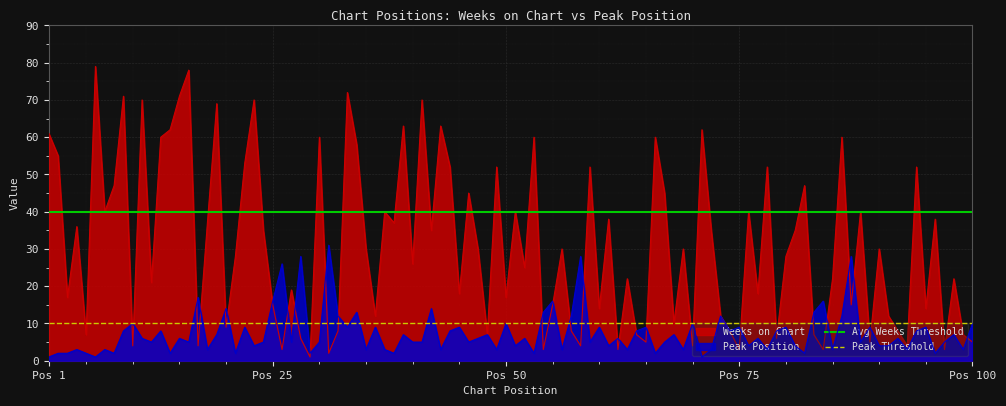

What is the maximum value for Peak Position?

31